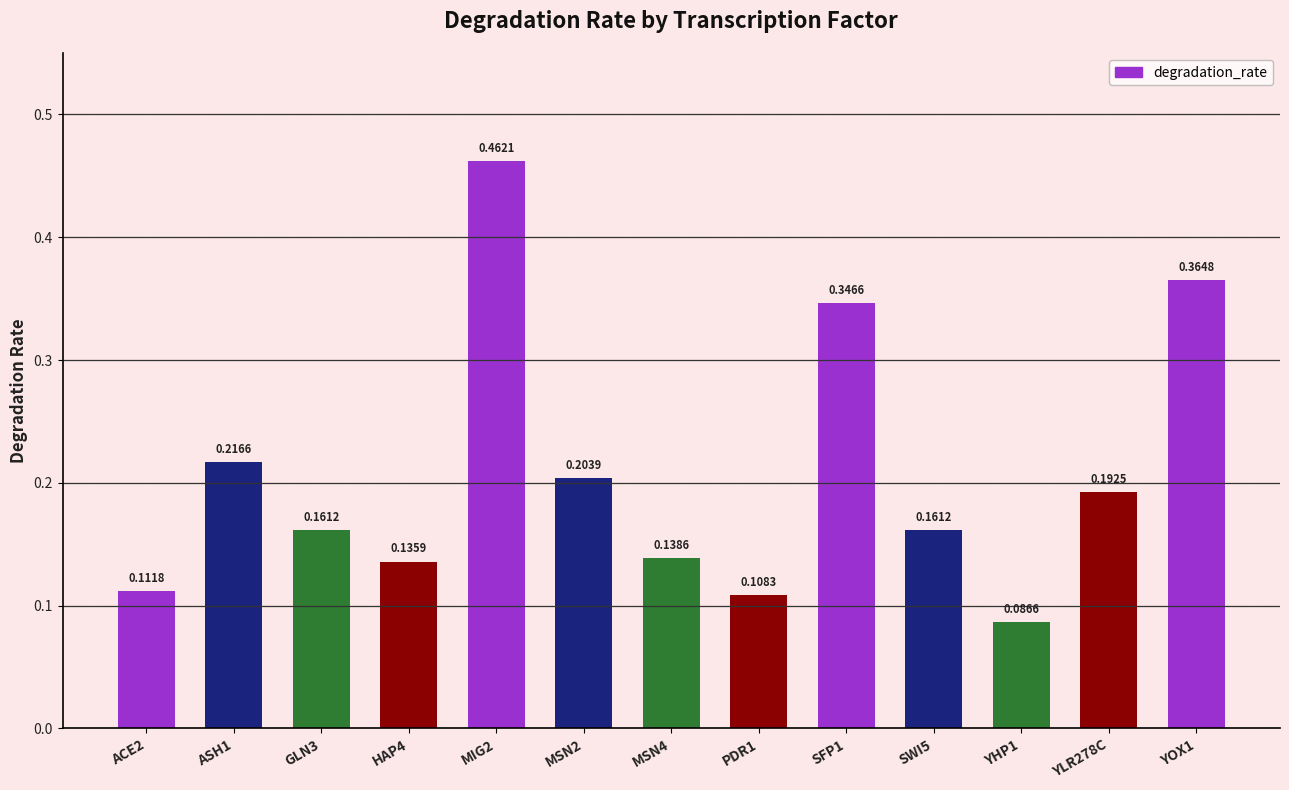

Between ACE2 and SWI5, which is larger?

SWI5